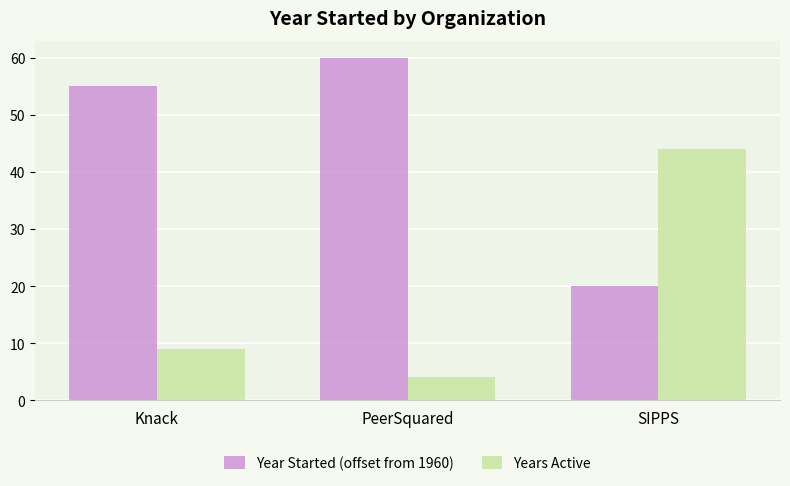

Reading left to right, list all the values displayed in this chart.

Year Started (offset from 1960): Knack=55	PeerSquared=60	SIPPS=20
Years Active: Knack=9	PeerSquared=4	SIPPS=44